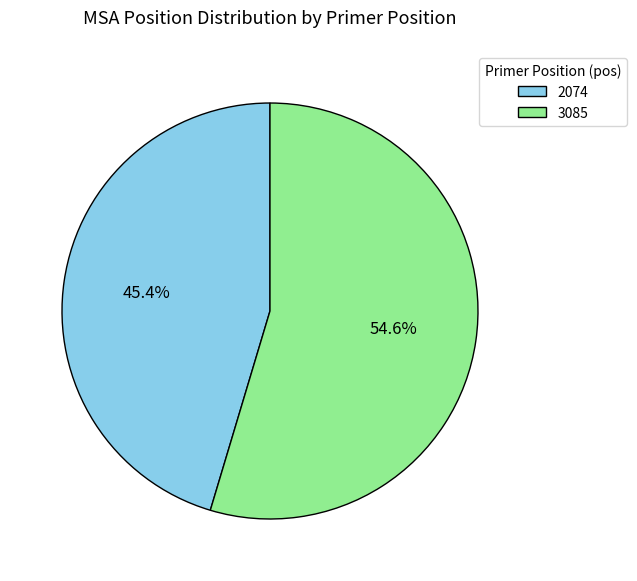

Between 3085 and 2074, which is larger?

3085